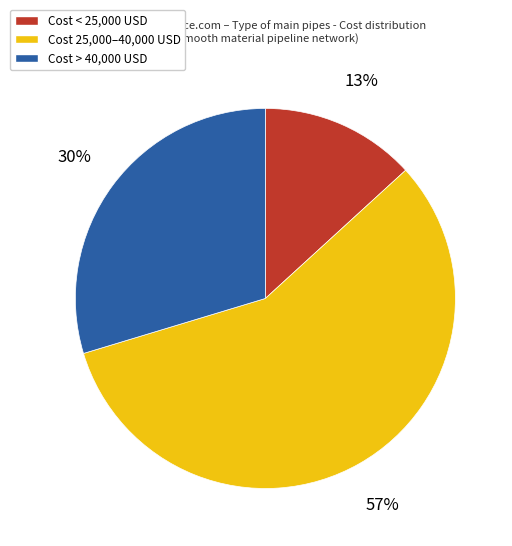

Which category has the biggest portion of the pie?

Cost 25,000–40,000 USD